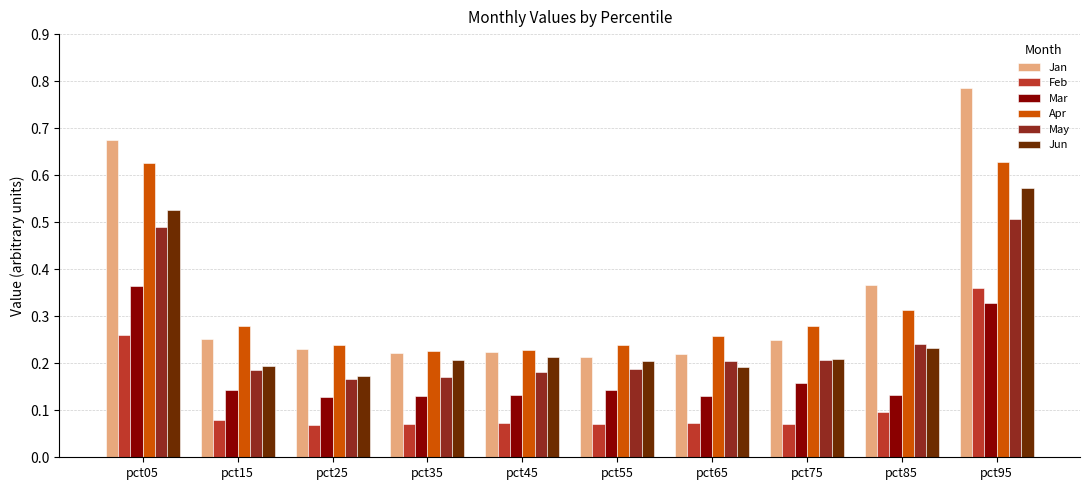

At which label does Jan reach its peak?

pct95